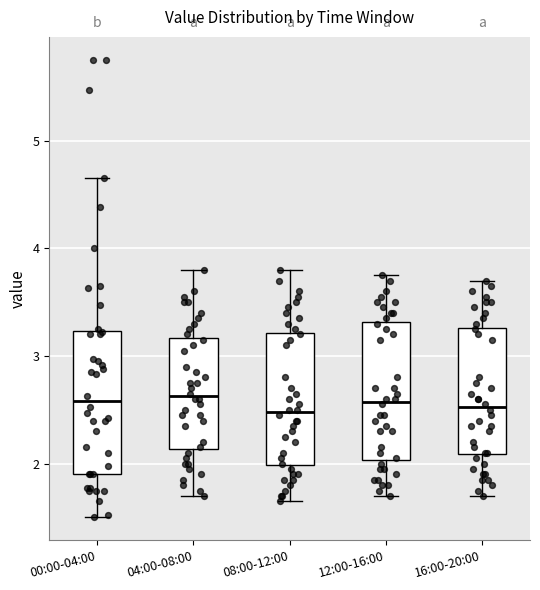

Reading left to right, read every box against the y-axis: the position of its median line, the range the box covers, and the ends of its whiskers. The values are not printed on the chart, so give them approximately, as read against the axis.

00:00-04:00: median 2.6, box 1.9 to 3.2, whiskers 1.5 to 4.7
04:00-08:00: median 2.6, box 2.1 to 3.2, whiskers 1.7 to 3.8
08:00-12:00: median 2.5, box 2.0 to 3.2, whiskers 1.7 to 3.8
12:00-16:00: median 2.6, box 2.0 to 3.3, whiskers 1.7 to 3.8
16:00-20:00: median 2.5, box 2.1 to 3.3, whiskers 1.7 to 3.7